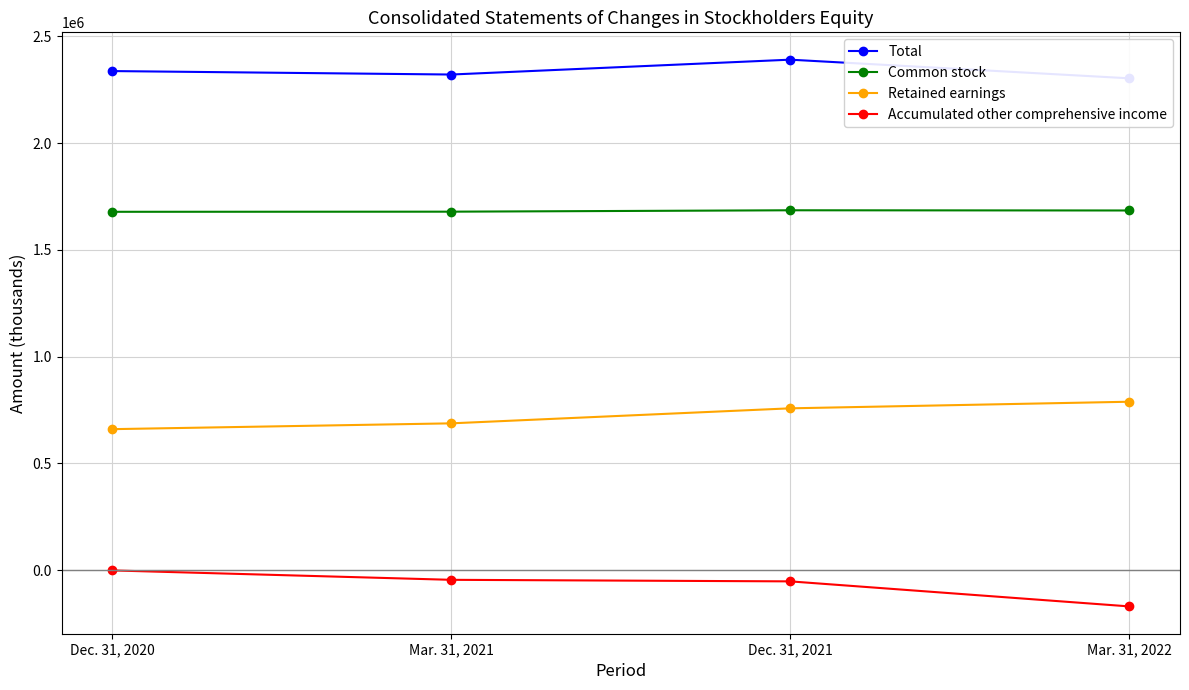

True or false: Common stock has a value of 1685496 at Dec. 31, 2021.

True